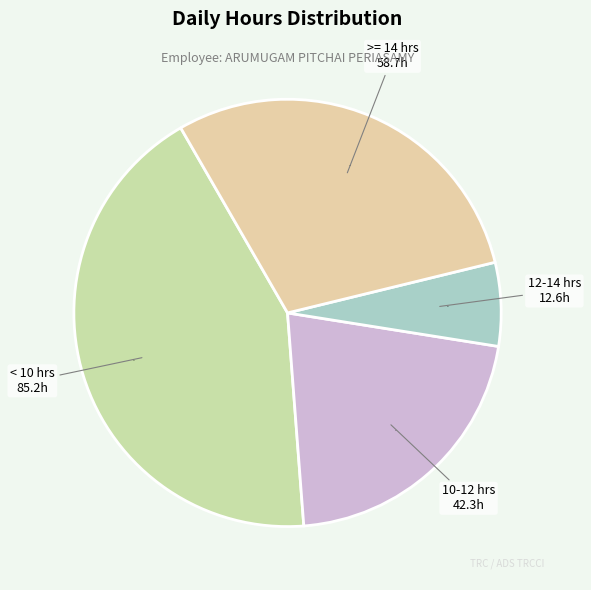

What percentage is the < 10 hrs slice, to the nearest percent?

43%